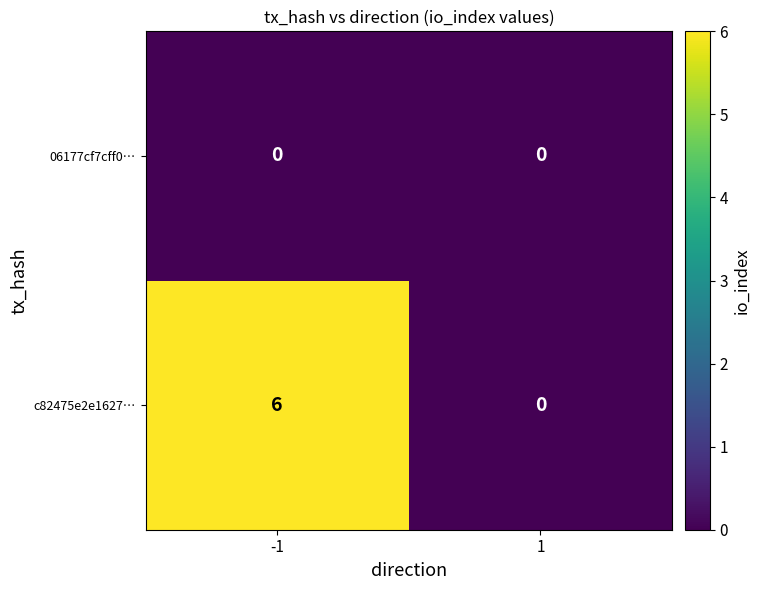

At -1, list the series in order from smallest to largest.

06177cf7cff0…, c82475e2e1627…